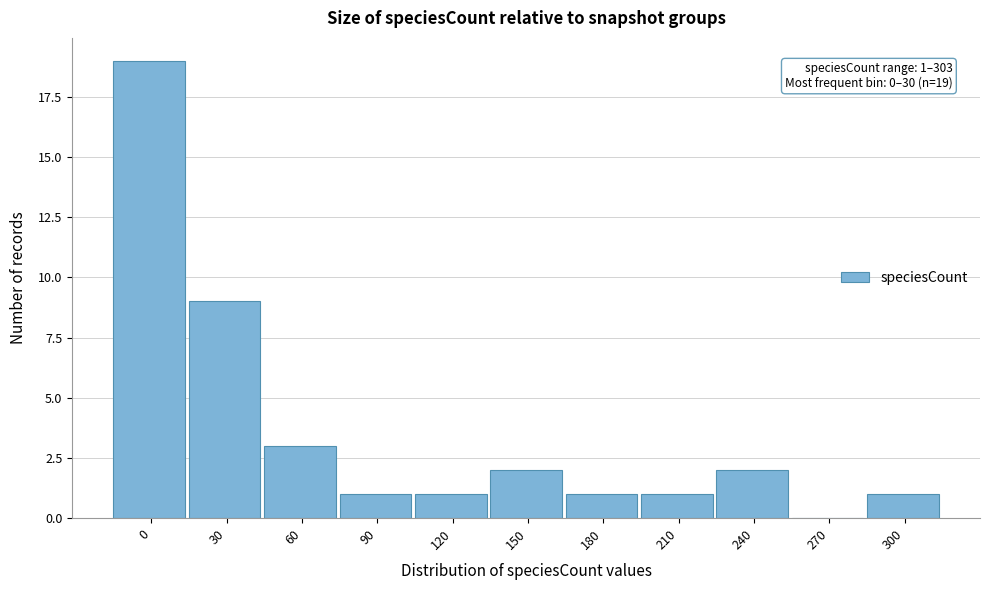

Reading left to right, transcribe all the data shown in this chart.

0=19	30=9	60=3	90=1	120=1	150=2	180=1	210=1	240=2	270=0	300=1